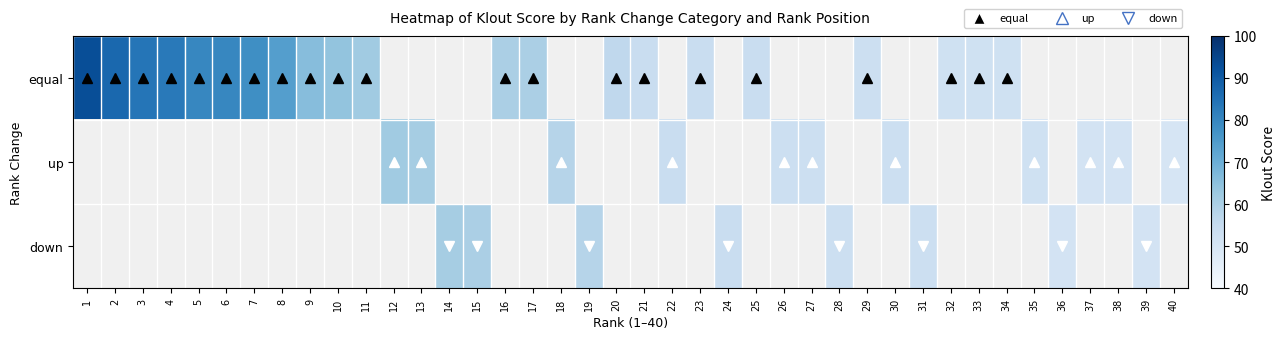

List the series in order of their overall mean, highest first.

equal, up, down